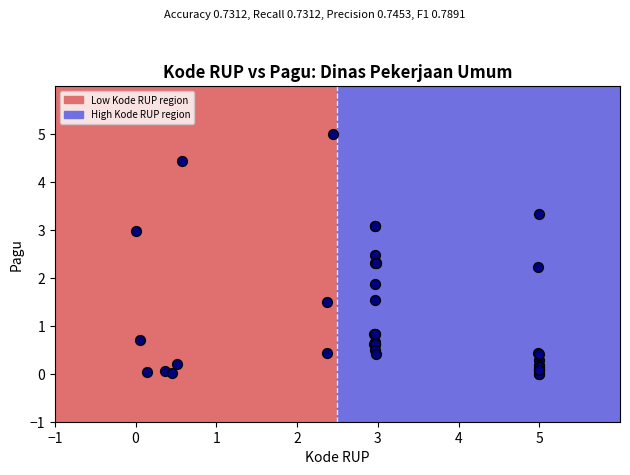

What Y value in the scatter plot is closest to 2?

1.9